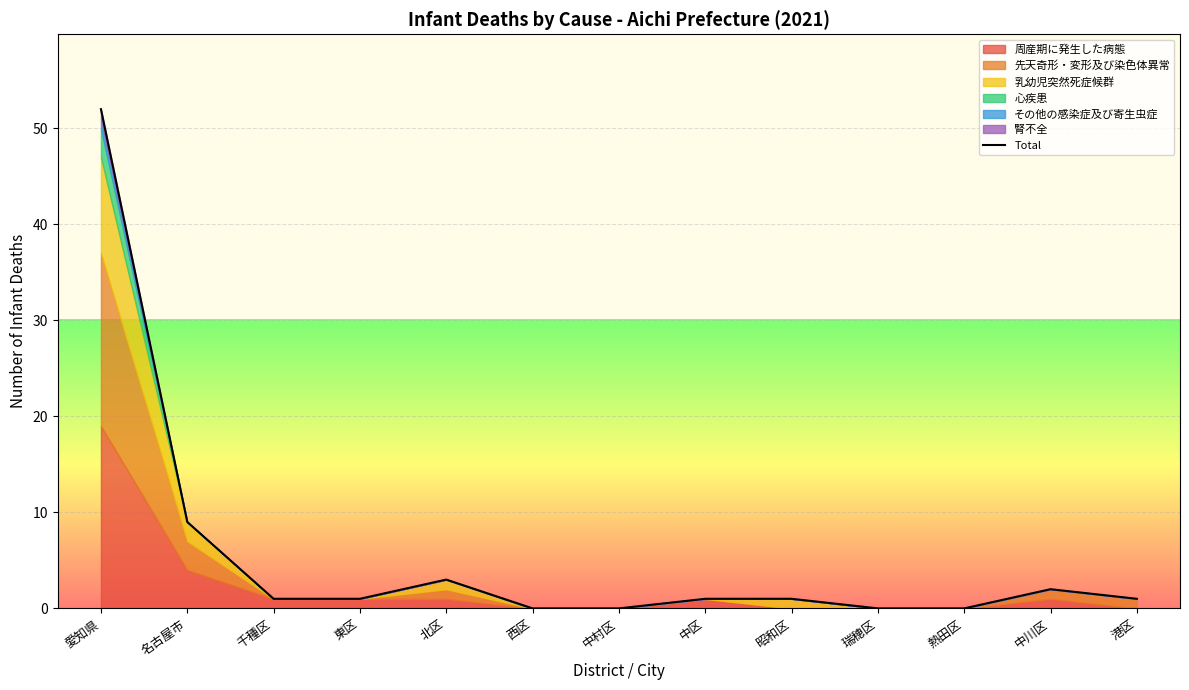

The Total series shows 9 at 名古屋市. True or false?

True